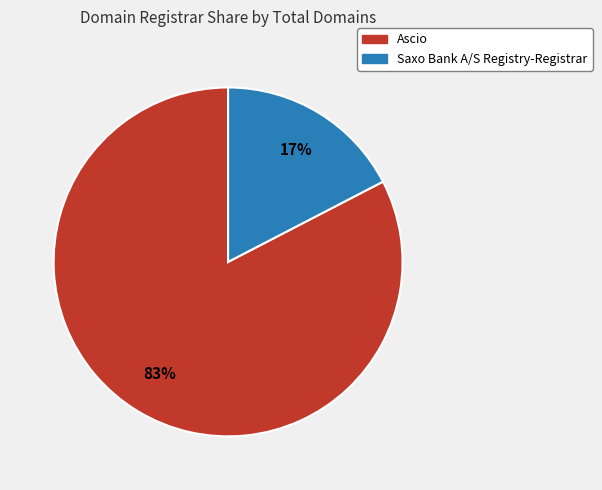

Which has a higher value, Saxo Bank A/S Registry-Registrar or Ascio?

Ascio